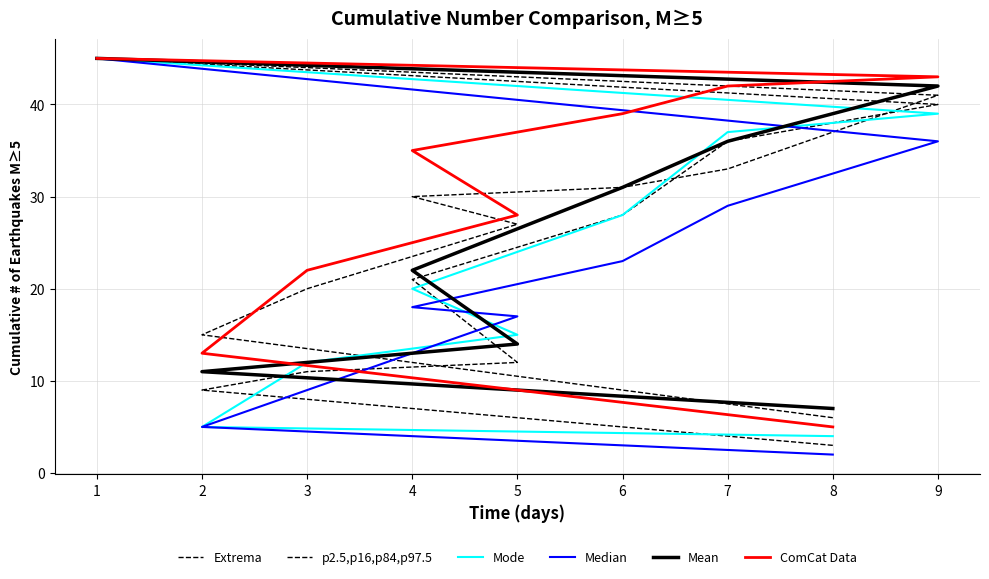

Count the number of data series in this chart.

6